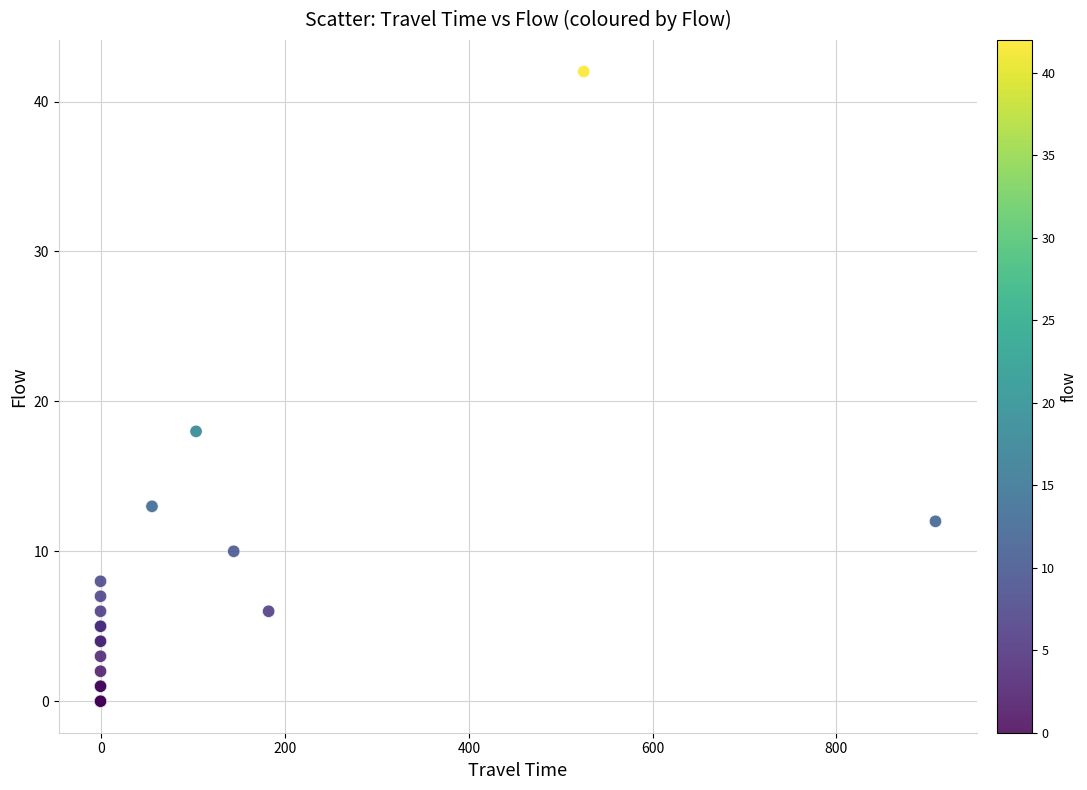

What Y value in the scatter plot is closest to 21?

18